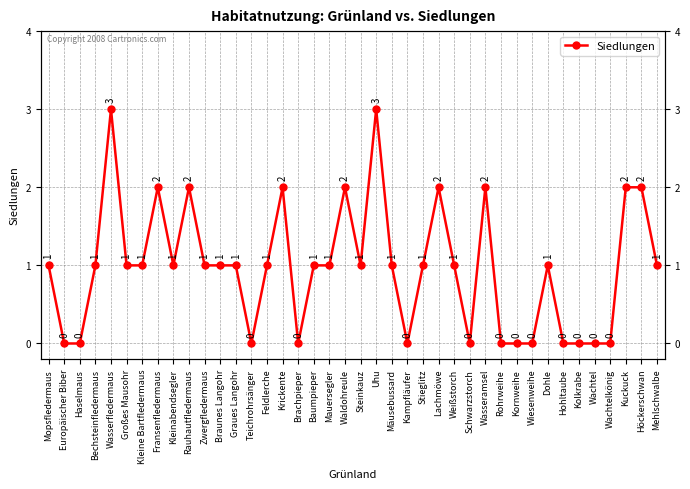

Which has a higher value, Baumpieper or Krickente?

Krickente